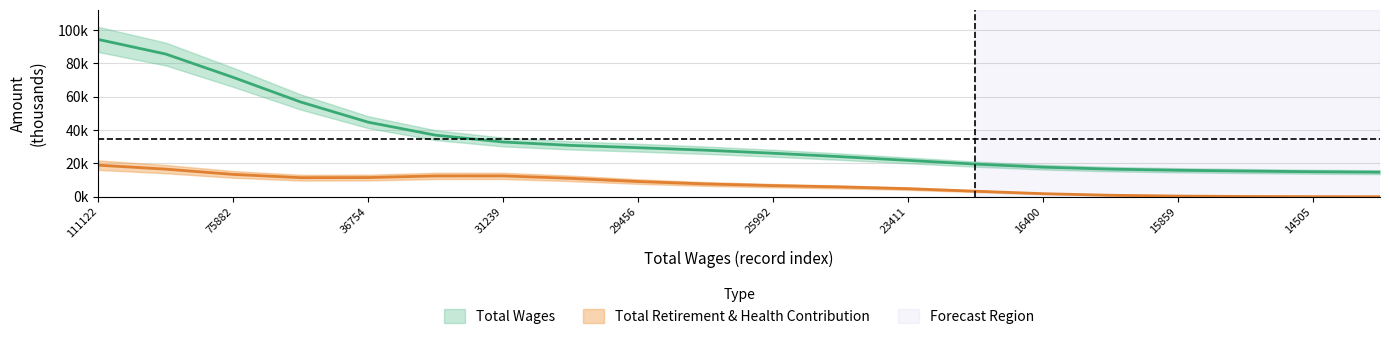

The value at 29456 is 29.4. True or false?

True